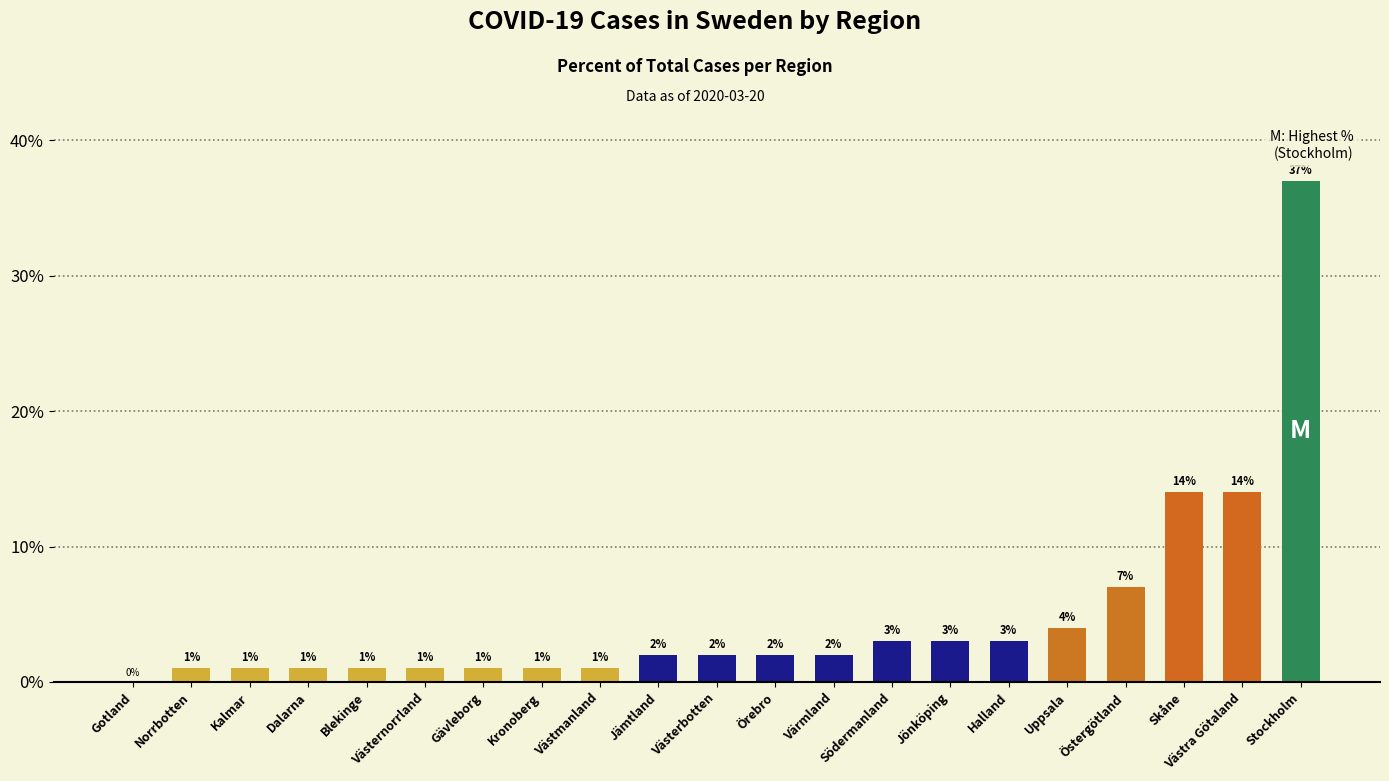

What is the change in value from Kalmar to Jämtland?

+1